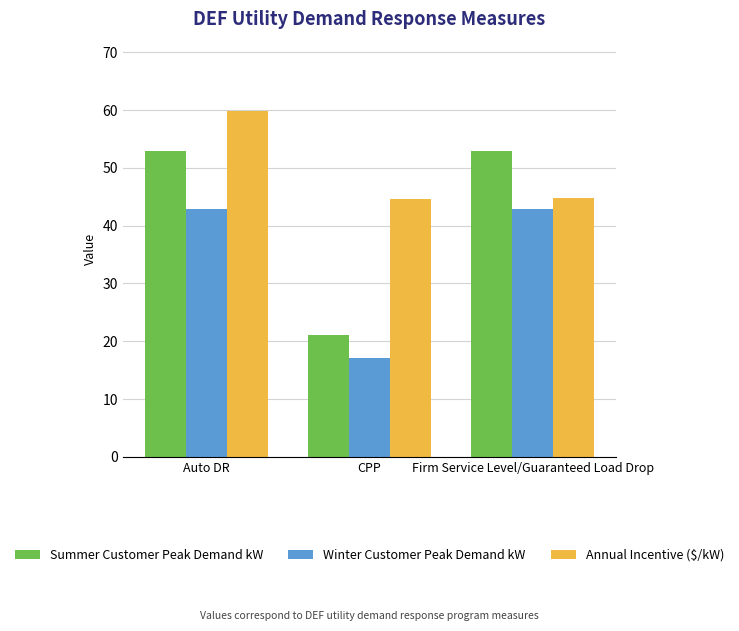

What is the smallest value displayed?

17.1